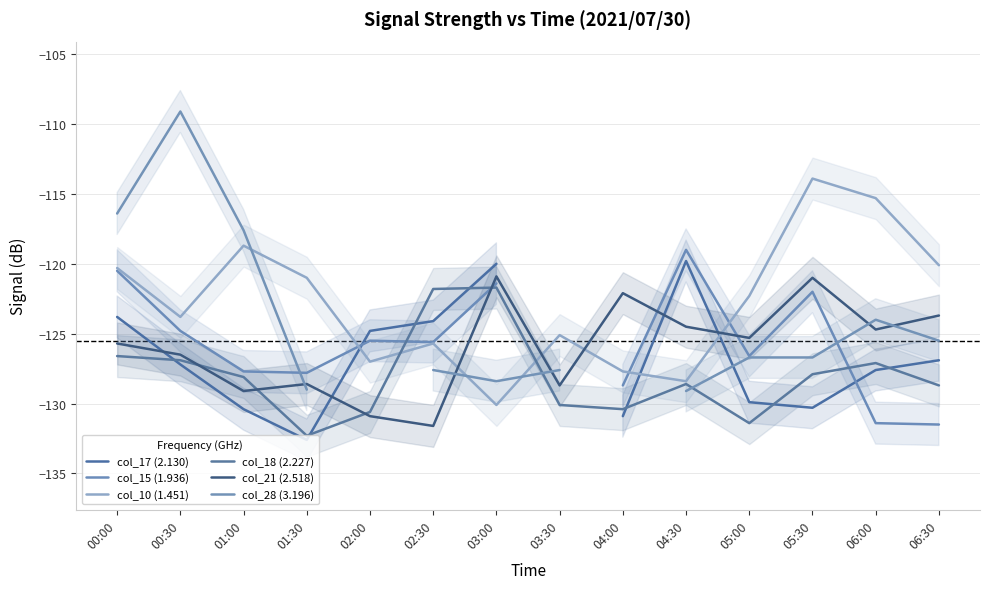

Between 04:30 and 05:30, which series saw the biggest shift?

col_10 (1.451)